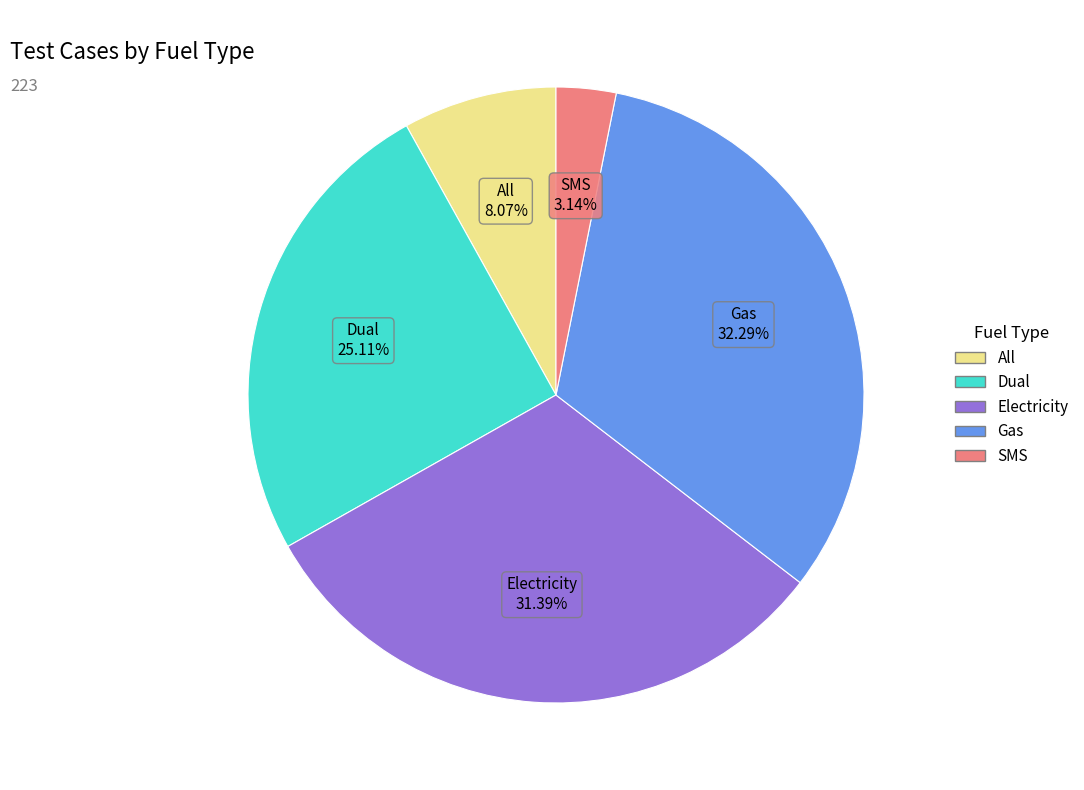

How much of the chart is everything except Electricity?

68.6%